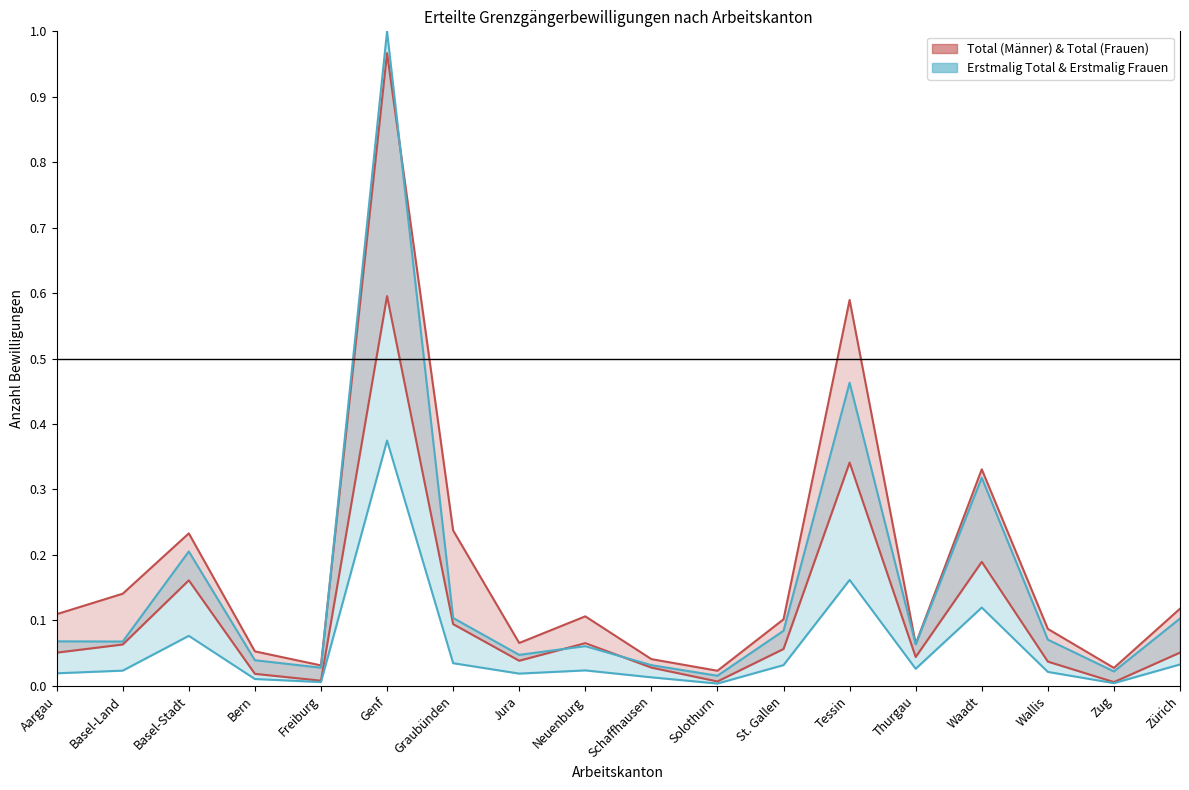

What is the sum of all Total (Männer) values?

3.3